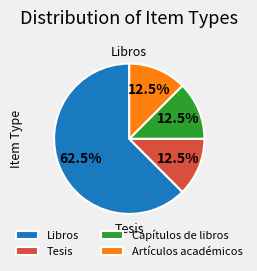

Which category accounts for the majority?

Libros